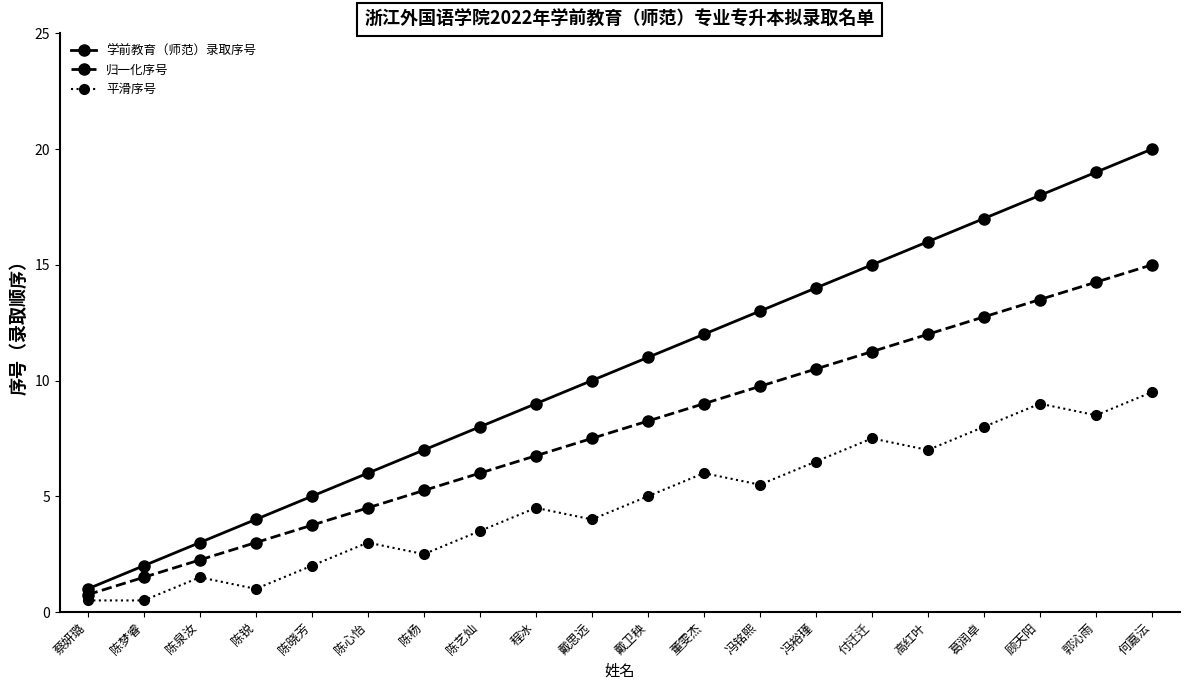

What is the highest value of the 归一化序号 series?

15.0